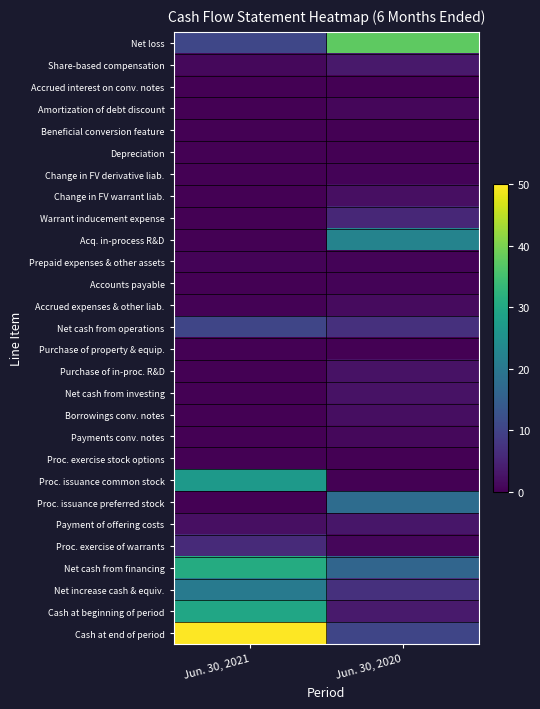

Between Jun. 30, 2021 and Jun. 30, 2020, which series saw the biggest shift?

Cash at end of period